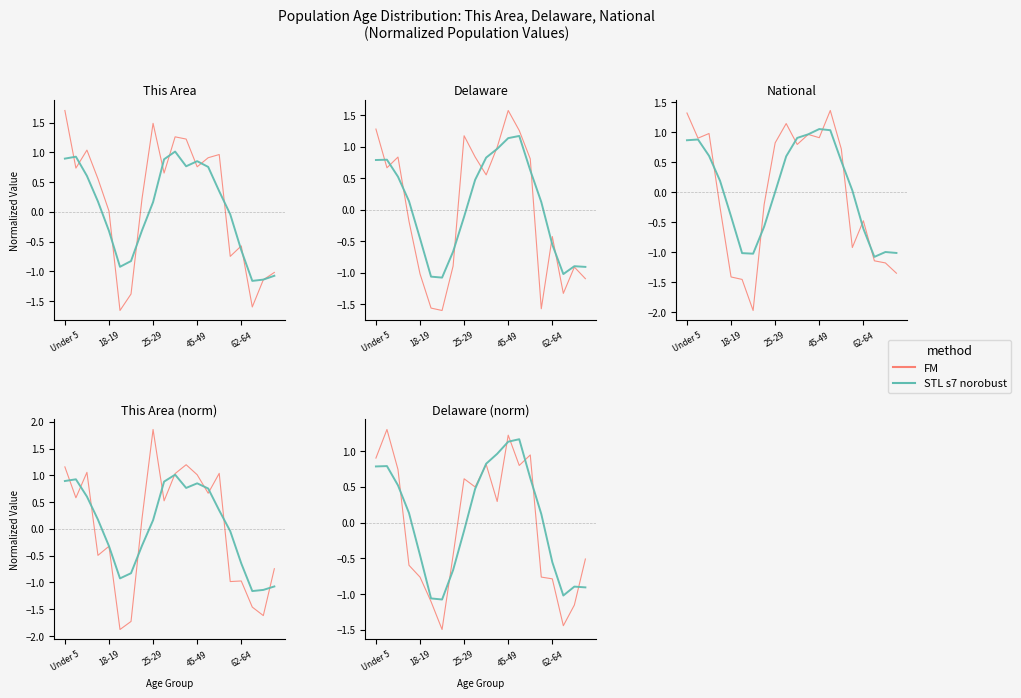

What is the highest value of the FM series?

1.3